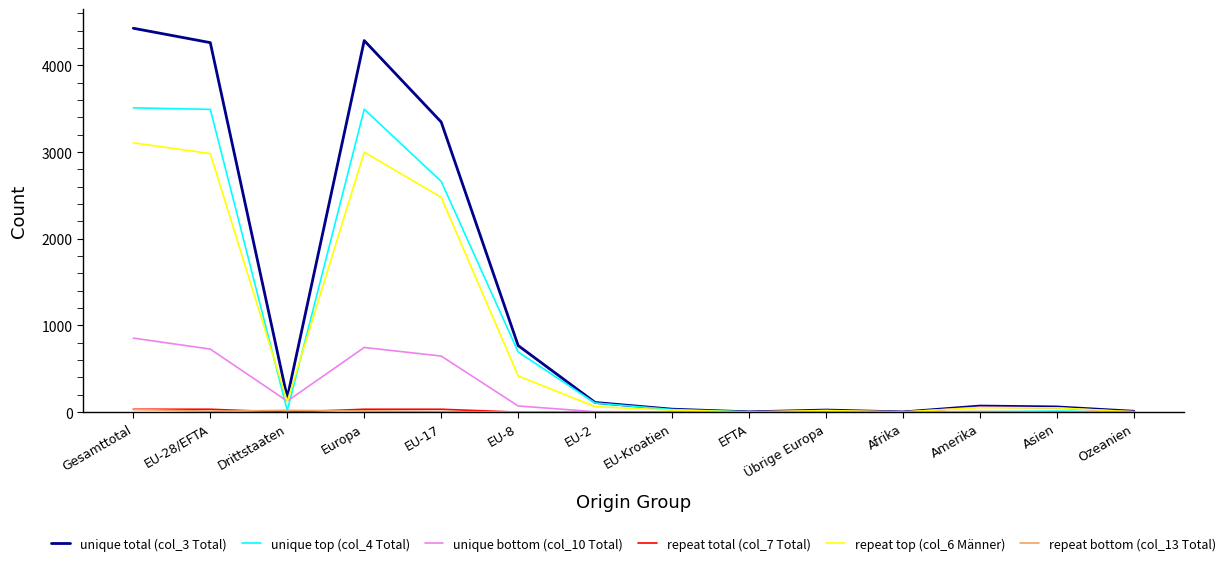

Which series has the largest total across all categories?

unique total (col_3 Total)